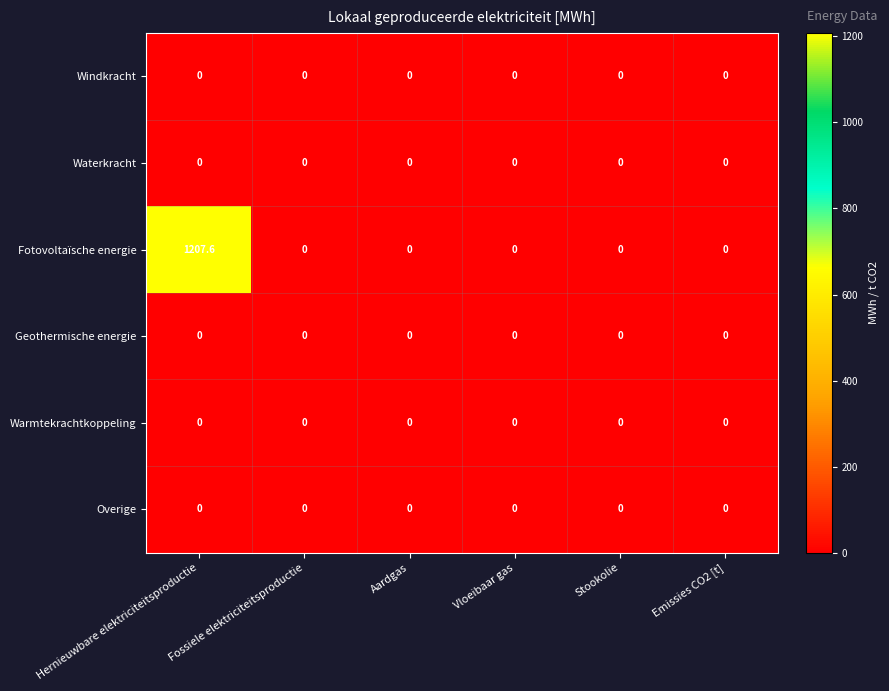

Which series has the widest spread of values?

Fotovoltaïsche energie